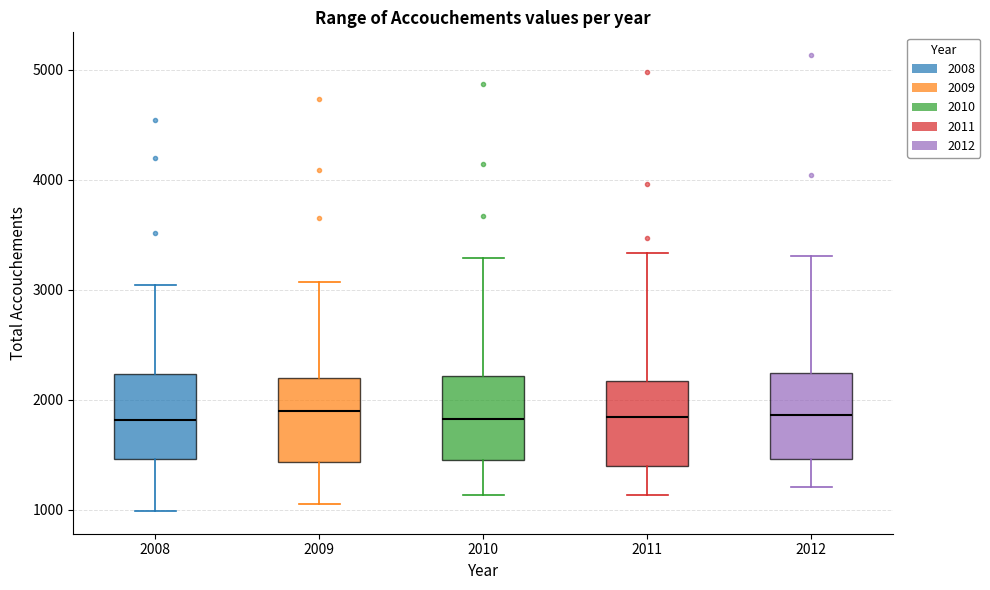

Reading left to right, read every box against the y-axis: the position of its median line, the range the box covers, and the ends of its whiskers. The values are not printed on the chart, so give them approximately, as read against the axis.

2008: median 1800, box 1500 to 2200, whiskers 1000 to 3000
2009: median 1900, box 1400 to 2200, whiskers 1100 to 3100
2010: median 1800, box 1500 to 2200, whiskers 1100 to 3300
2011: median 1800, box 1400 to 2200, whiskers 1100 to 3300
2012: median 1900, box 1500 to 2200, whiskers 1200 to 3300